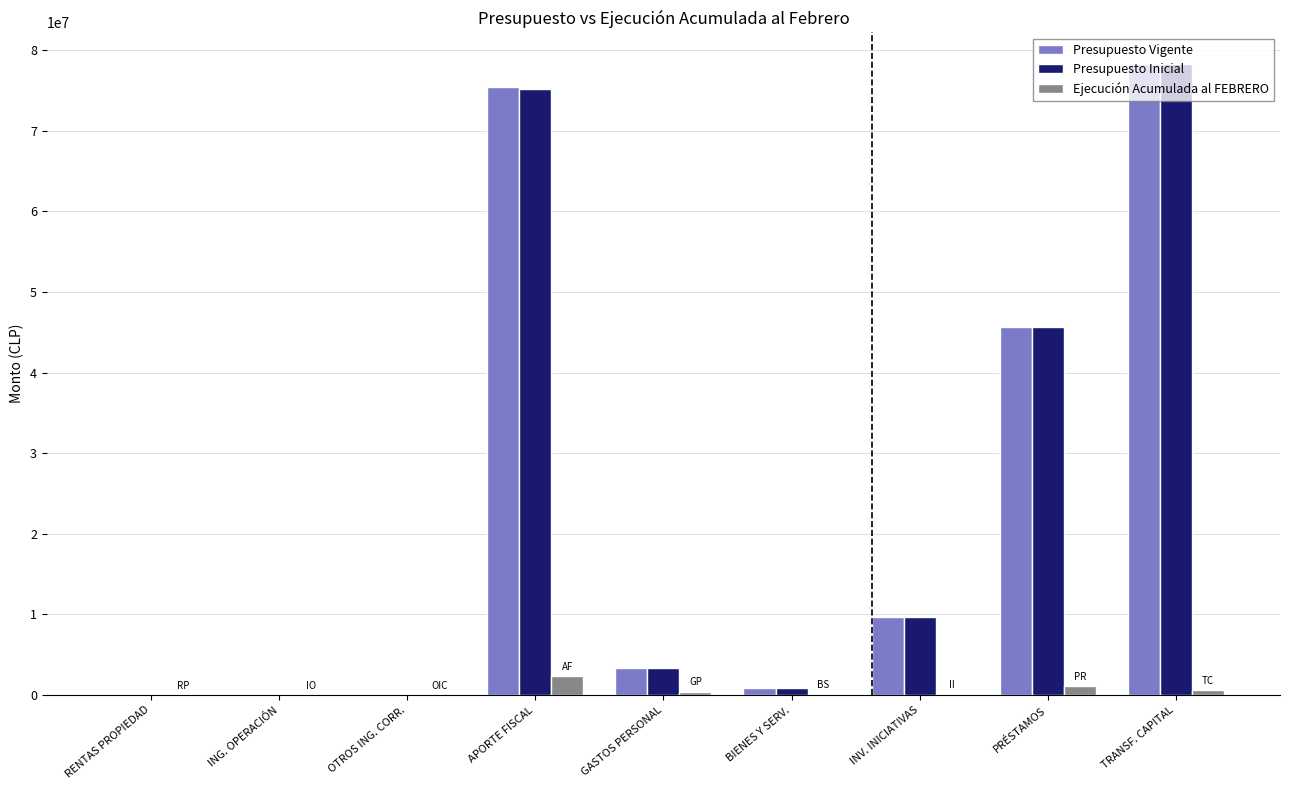

What is the sum of all Presupuesto Inicial values?

213060197